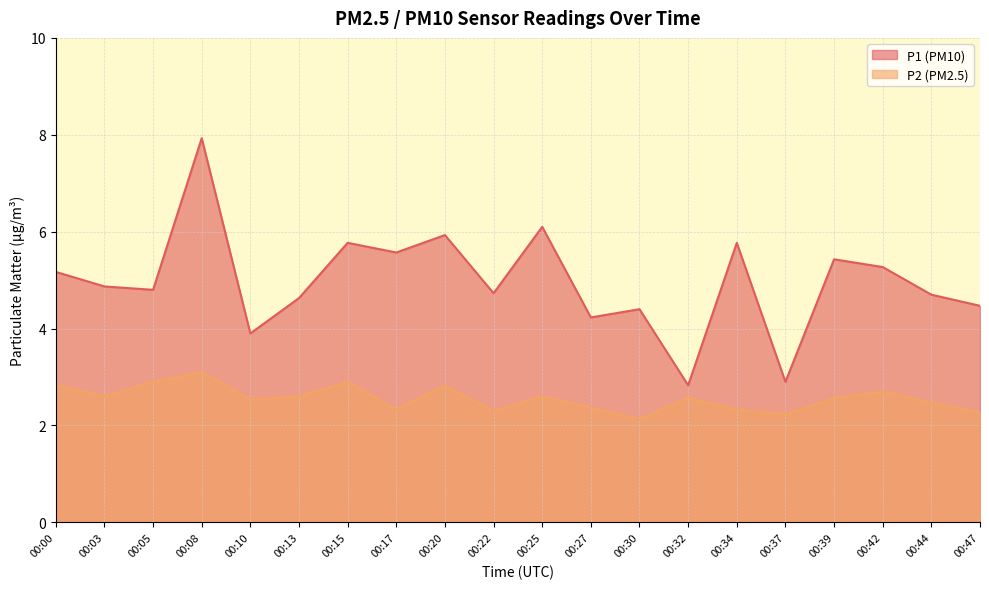

True or false: P1 and P2 cross at least once.

False